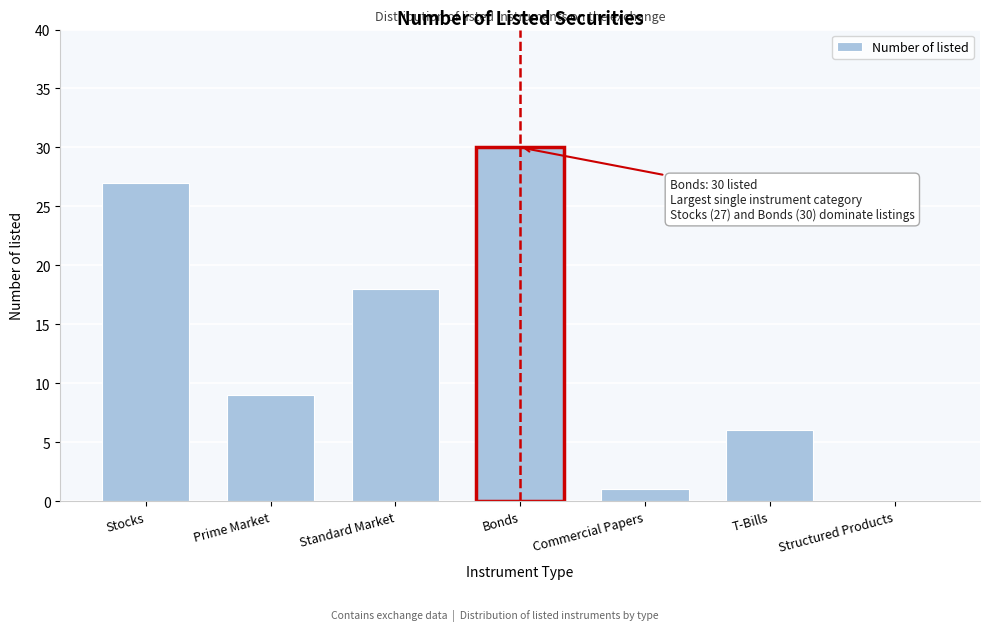

Reading right to left, what are all the values shown in this chart?

Structured Products=0	T-Bills=6	Commercial Papers=1	Bonds=30	Standard Market=18	Prime Market=9	Stocks=27